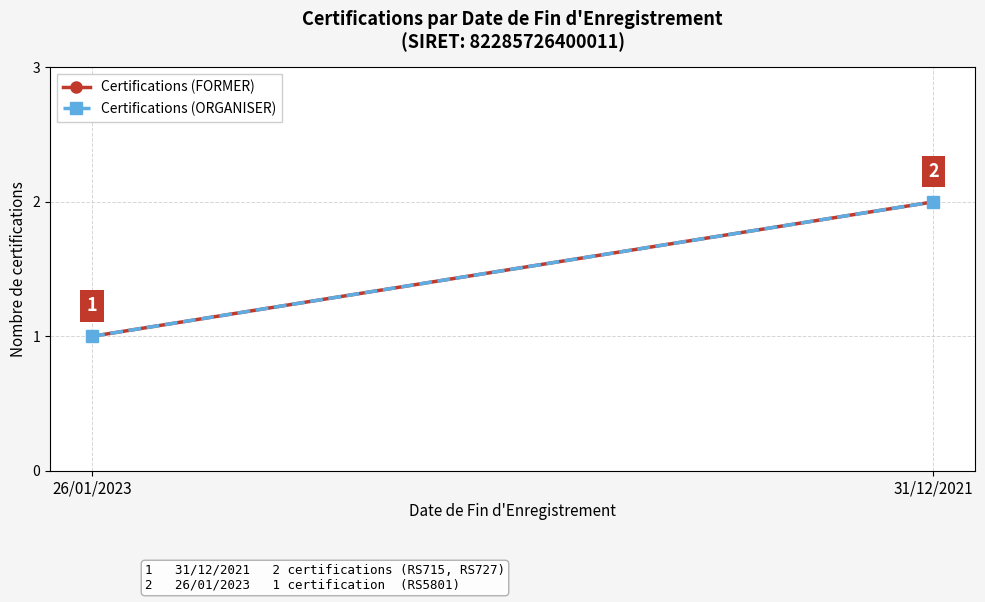

Is it true that Certifications (FORMER) equals 0 at 26/01/2023?

False